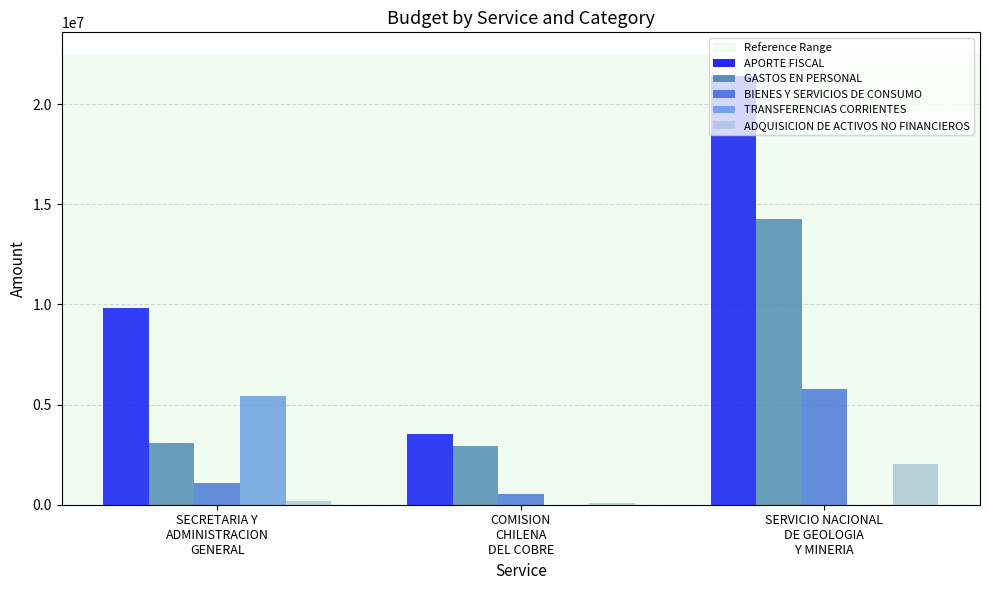

What is the maximum value shown in the chart?

21394131